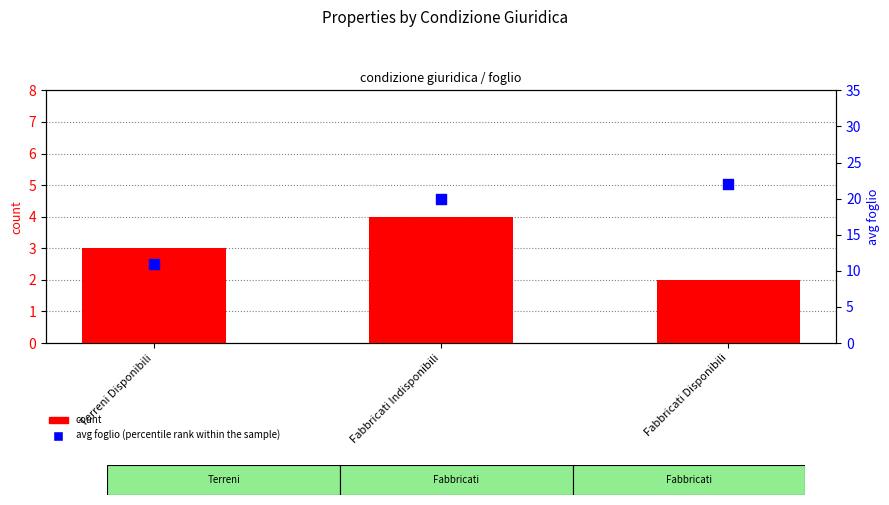

Which series reaches the minimum Y coordinate?

count